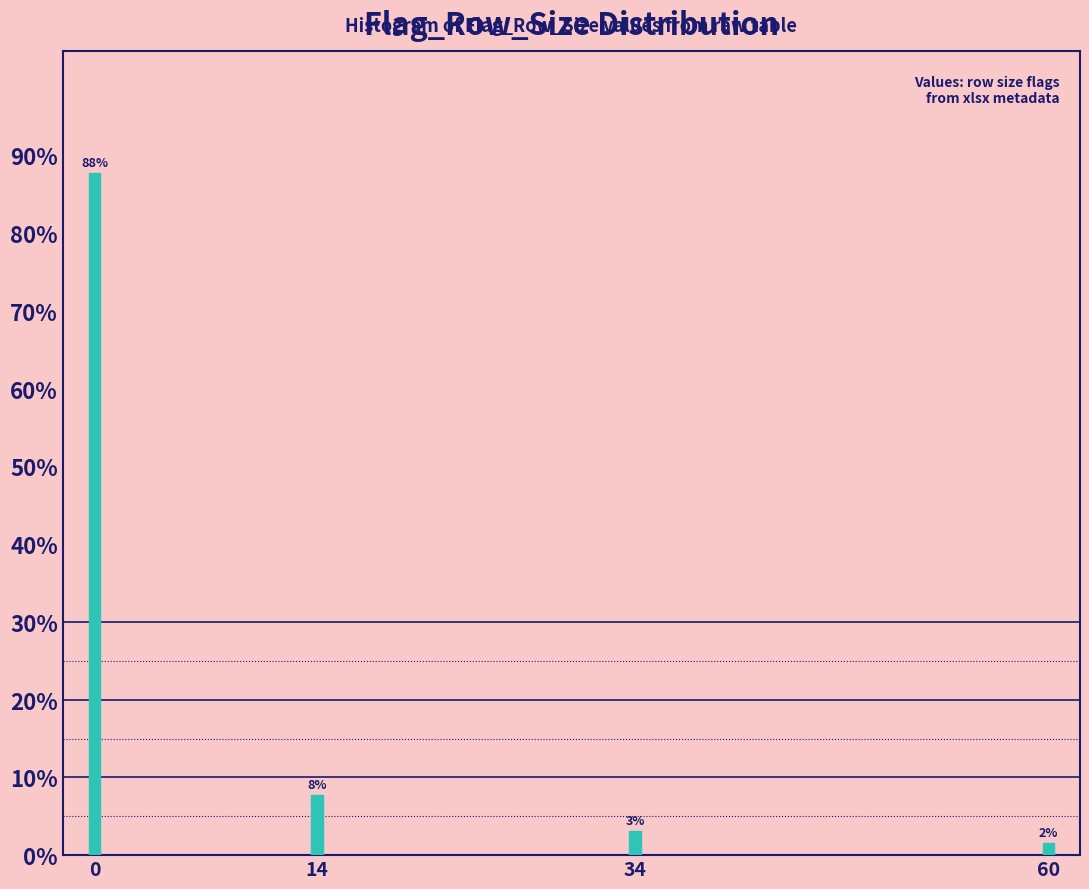

How many bars are there in total?

4